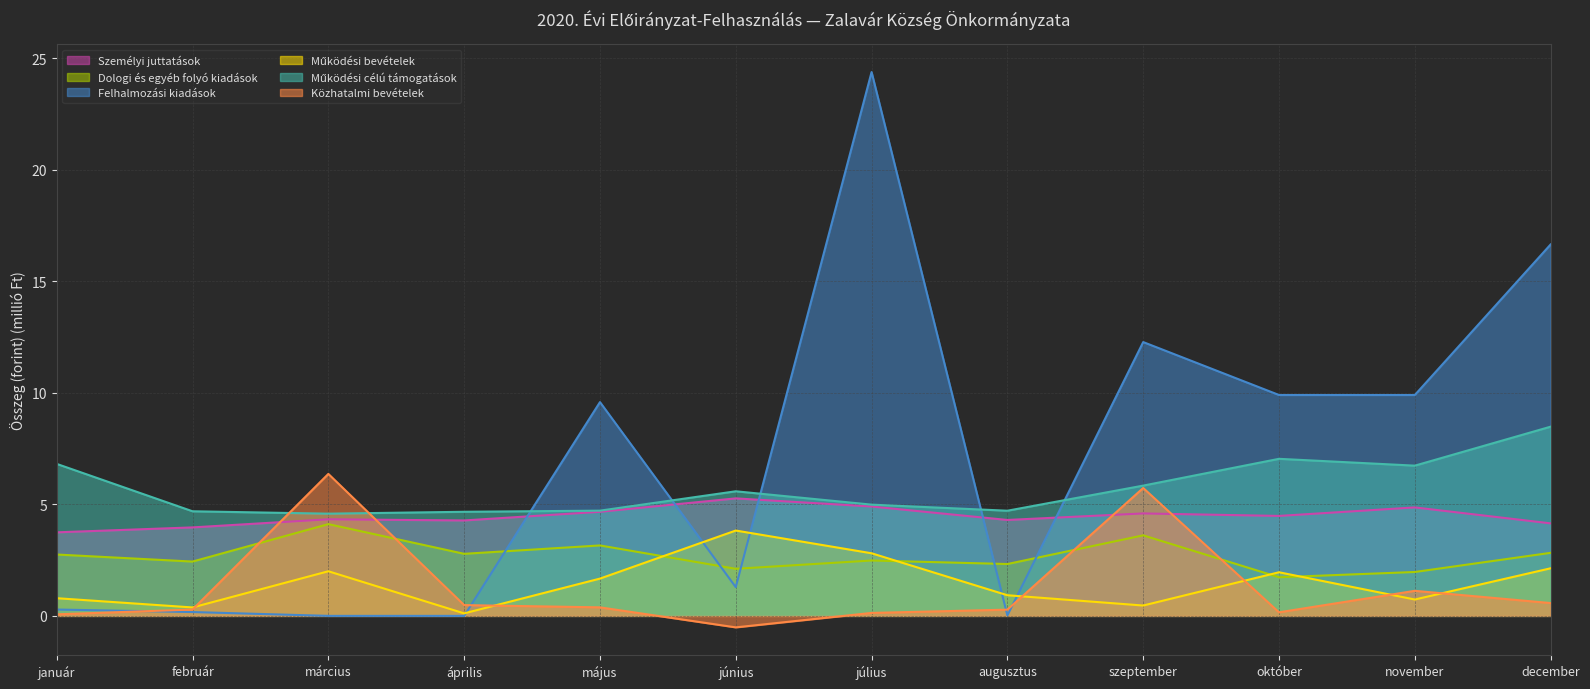

What is the spread (max minus min) of values at szeptember?

11.8